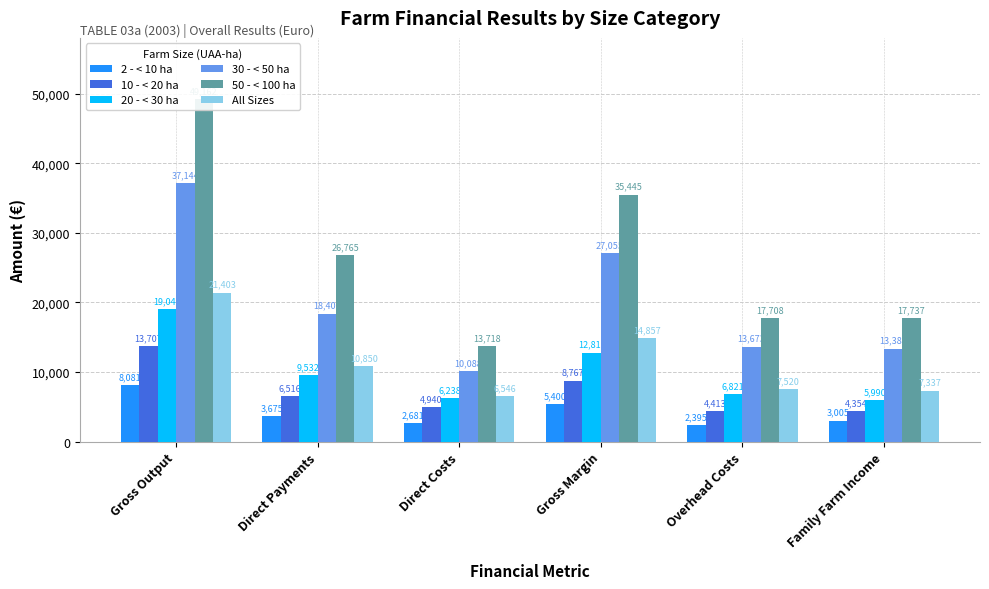

What are all the series names shown in the legend?

2 - < 10 ha, 10 - < 20 ha, 20 - < 30 ha, 30 - < 50 ha, 50 - < 100 ha, All Sizes